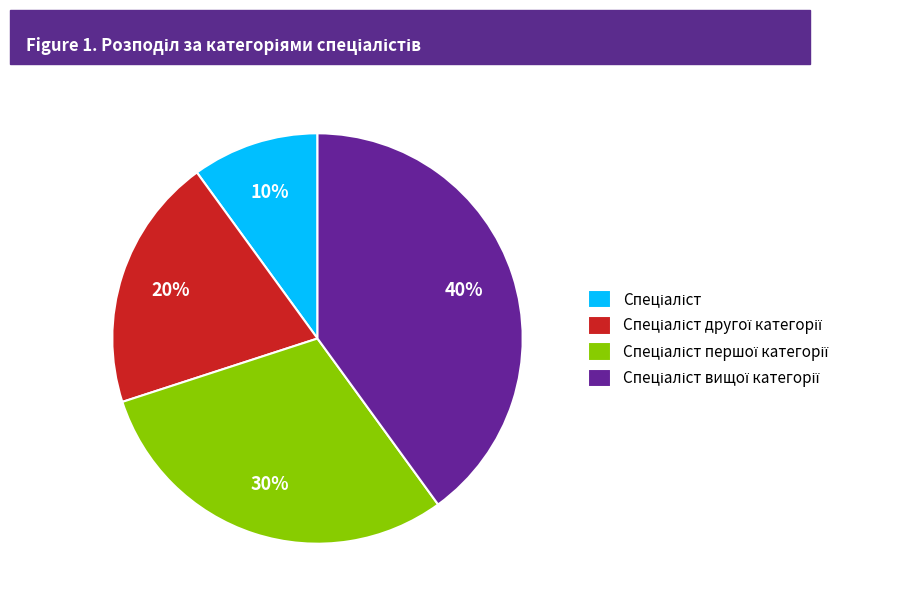

Is there any slice that represents more than half of the pie?

No